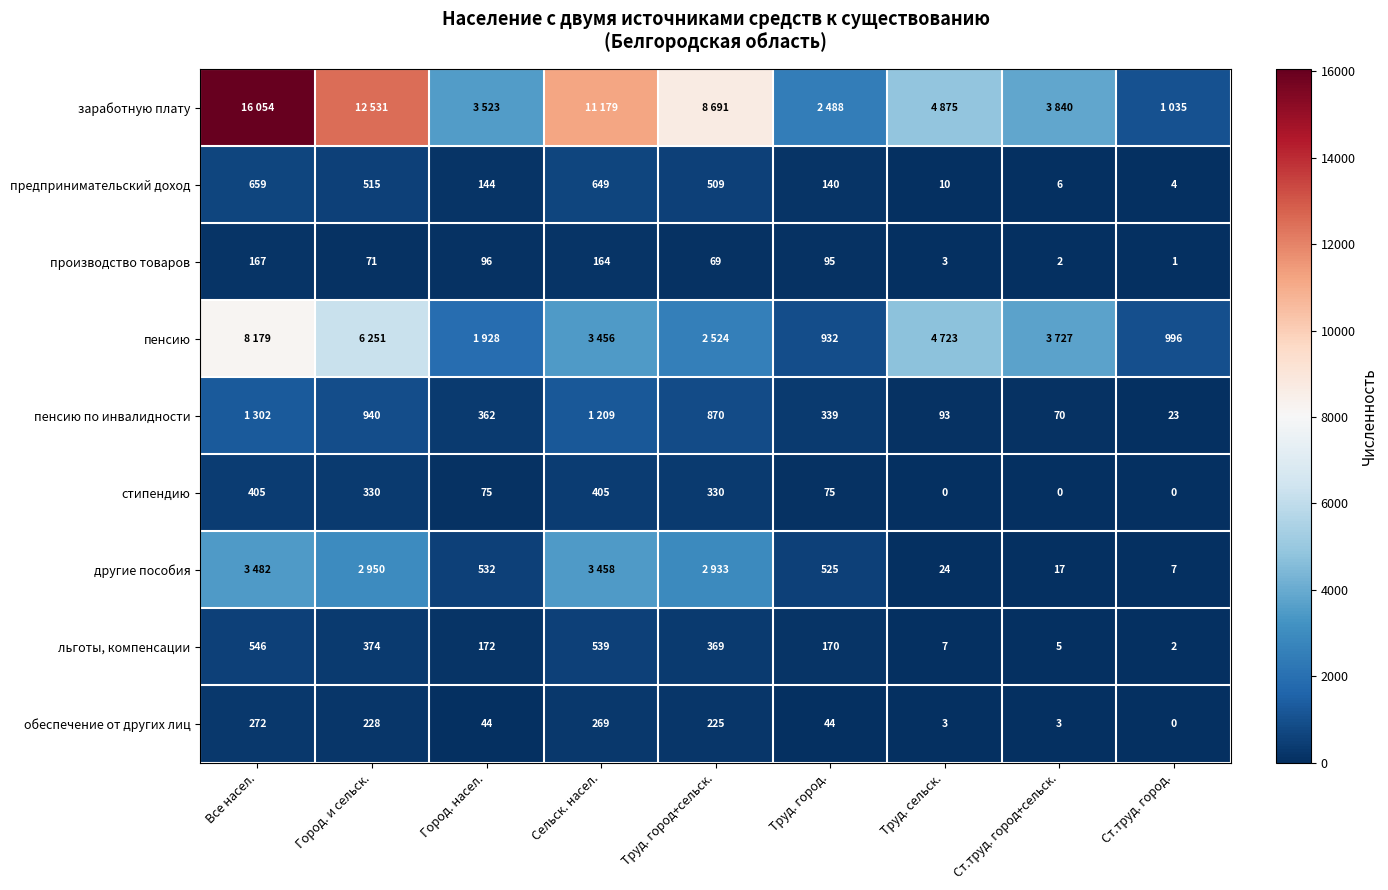

Where does the стипендию series first go above 75?

Все насел.